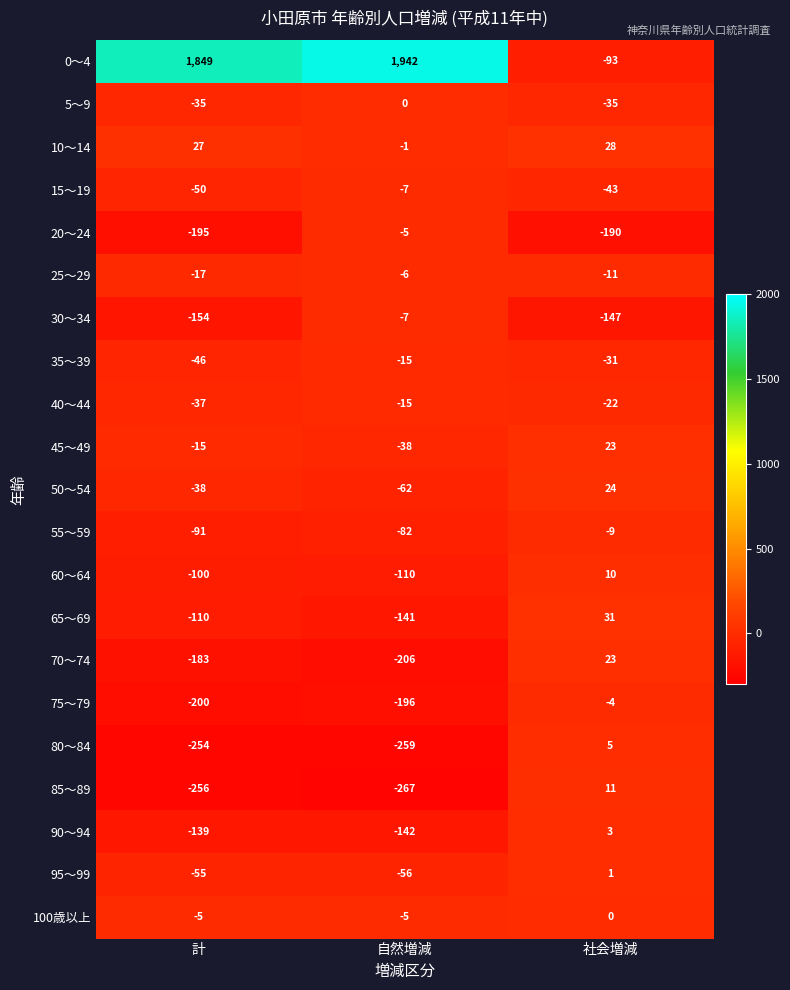

At which label does 95～99 first exceed -55?

社会増減